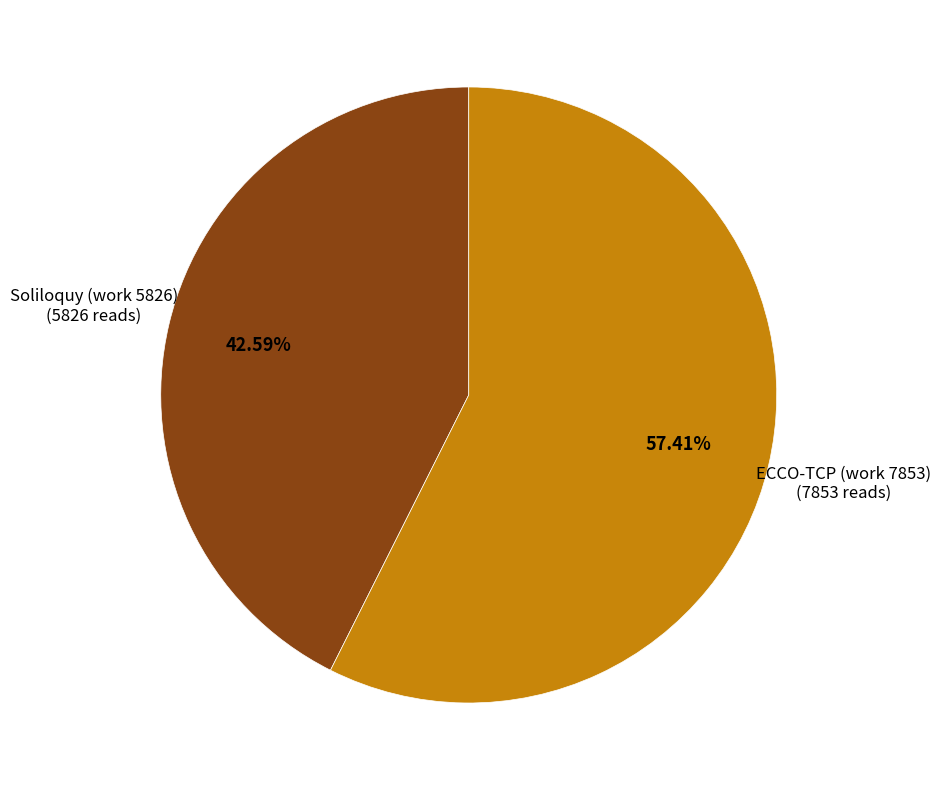

Does any single category account for the majority?

Yes